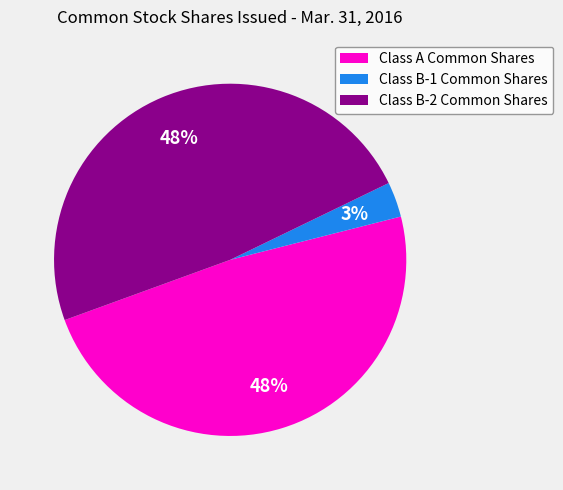

The Class B-2 Common Shares slice represents 48% of the pie. True or false?

True